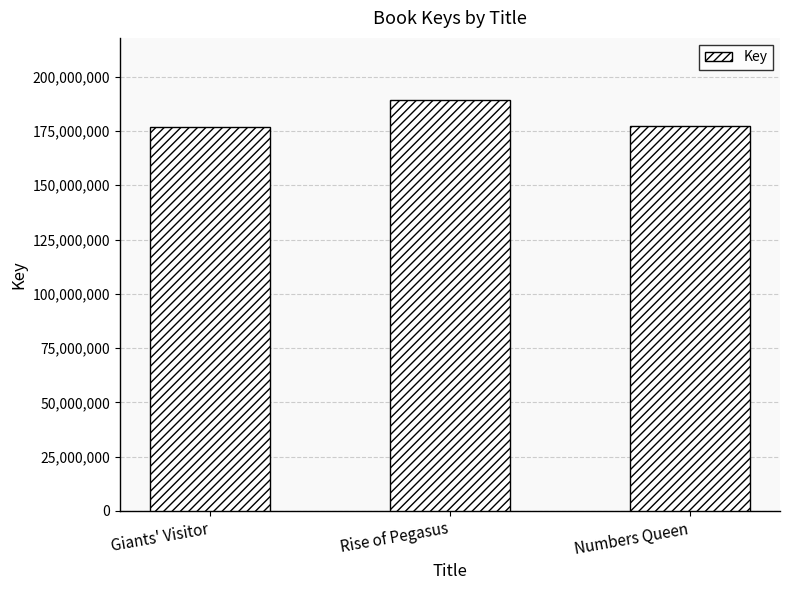

True or false: the data shows 177486411 at Numbers Queen.

True